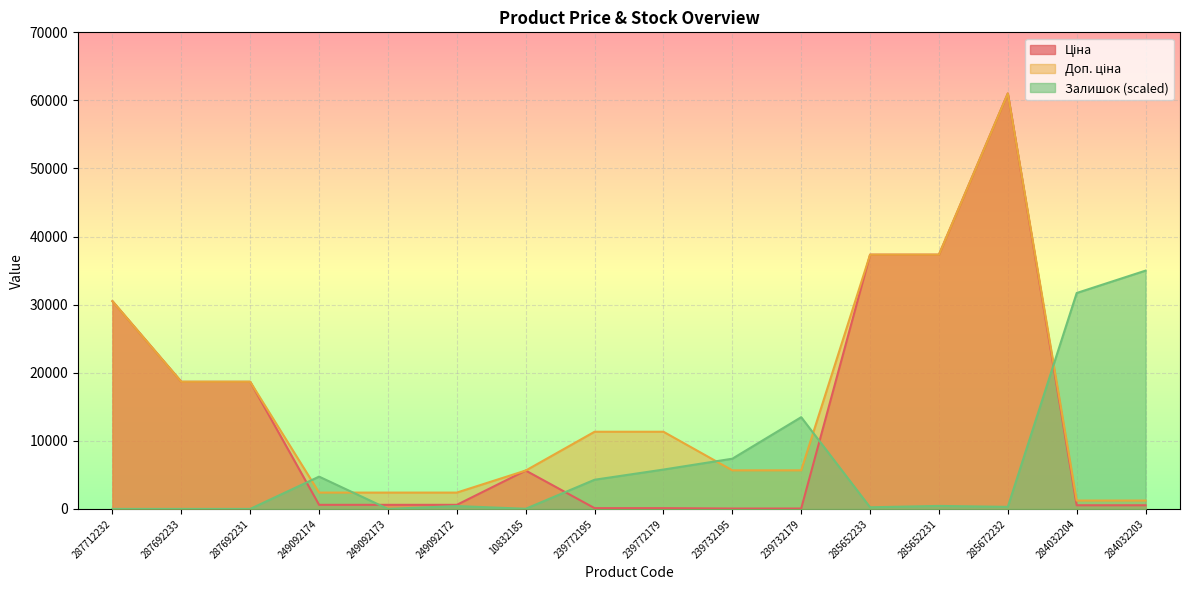

The value of Доп. ціна at 239772195 is 11334.0. True or false?

True